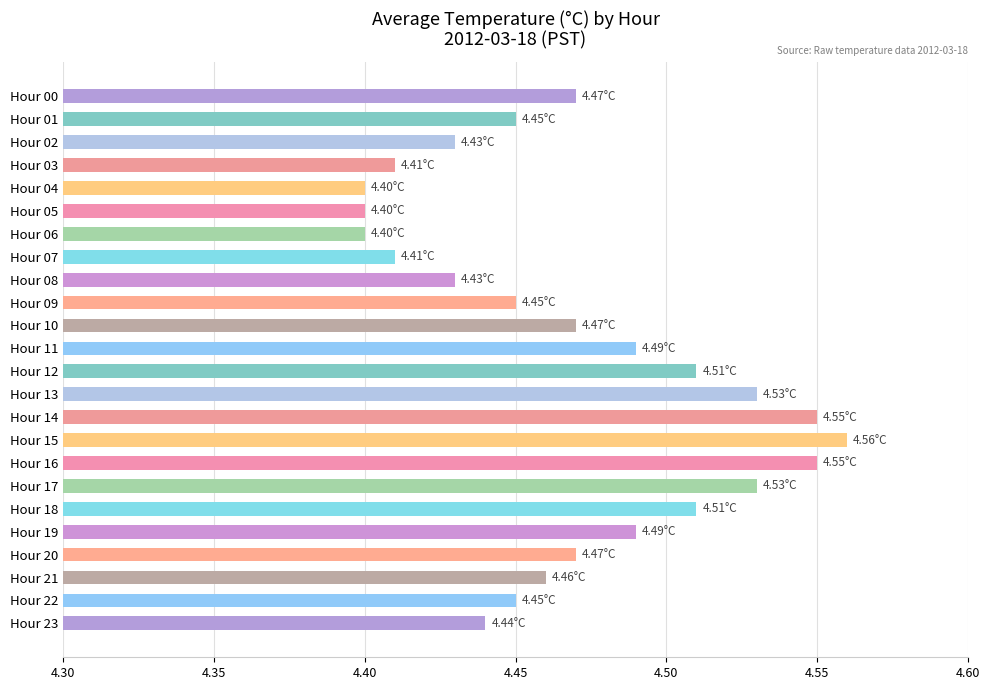

What is the sum of all values?

107.3